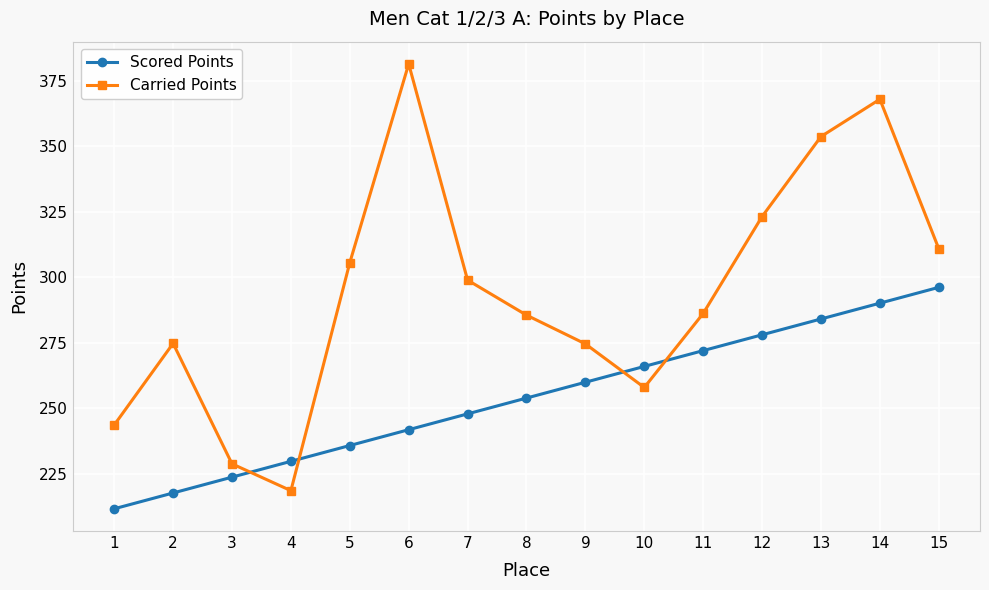

Does the chart have visible grid lines?

Yes